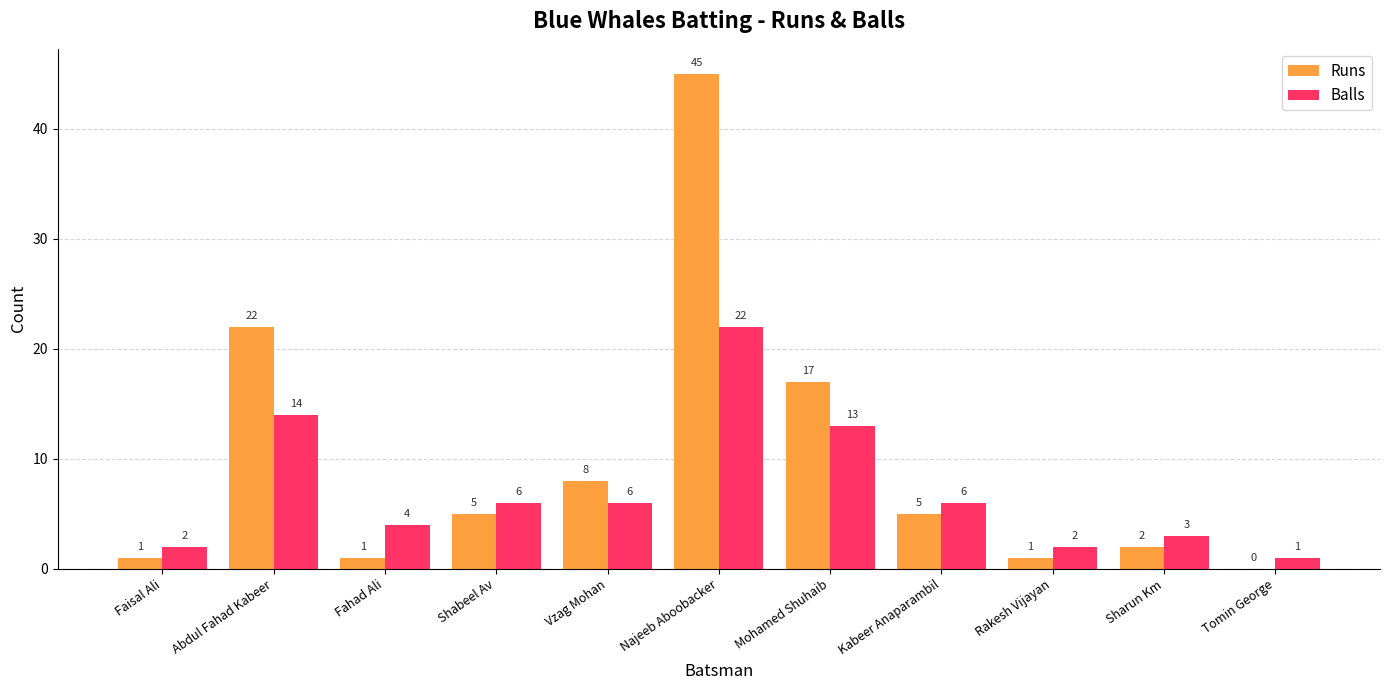

At which label is Balls closest to 11?

Mohamed Shuhaib